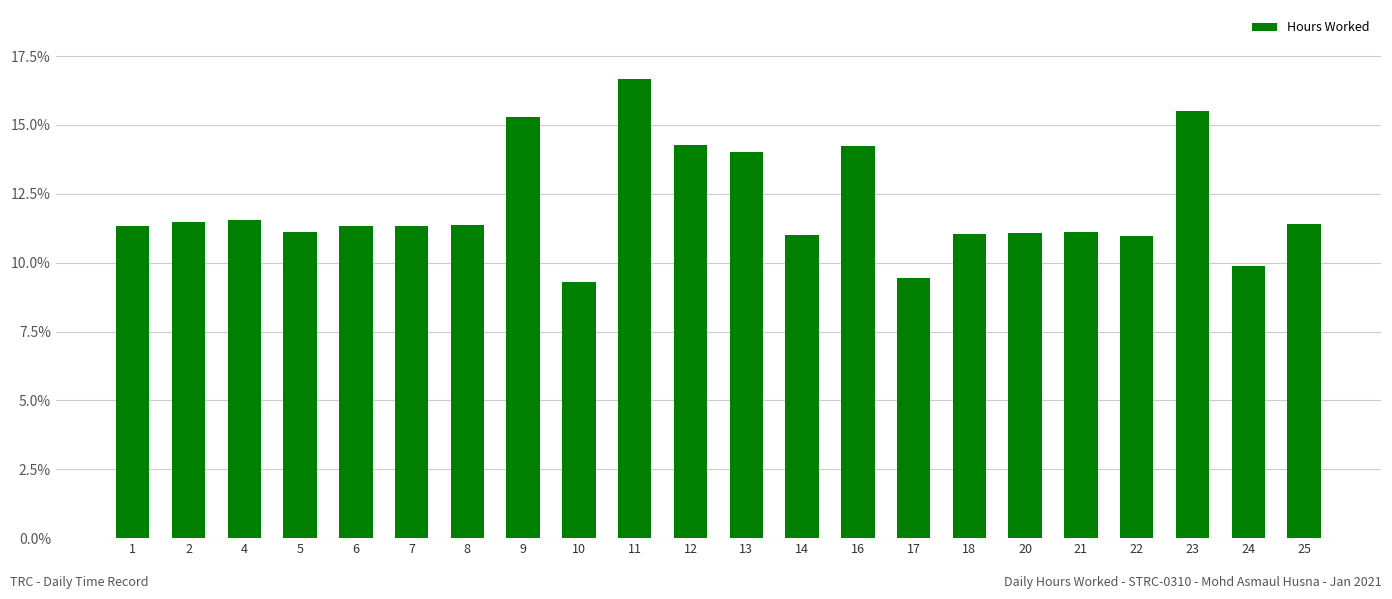

The chart shows a value of 15.6 at 22. True or false?

False